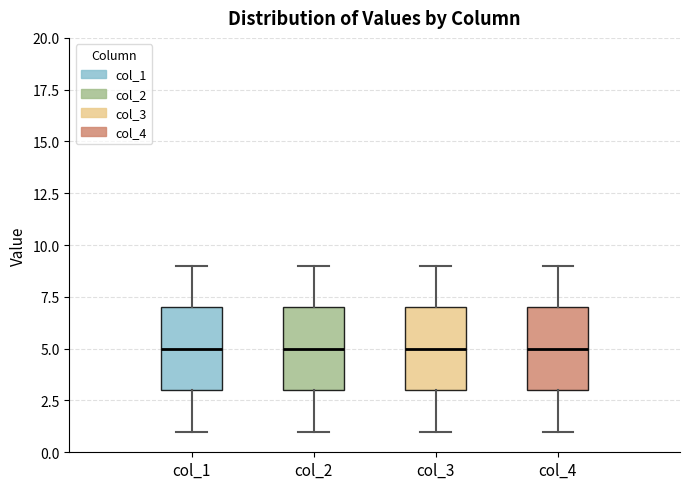

Reading left to right, transcribe this box plot: for each box, give where its median line is, the range the box spans, and where its two whiskers end, as read against the y-axis. The values are not printed on the chart, so give them approximately, as read against the axis.

col_1: median 5, box 3 to 7, whiskers 1 to 9
col_2: median 5, box 3 to 7, whiskers 1 to 9
col_3: median 5, box 3 to 7, whiskers 1 to 9
col_4: median 5, box 3 to 7, whiskers 1 to 9